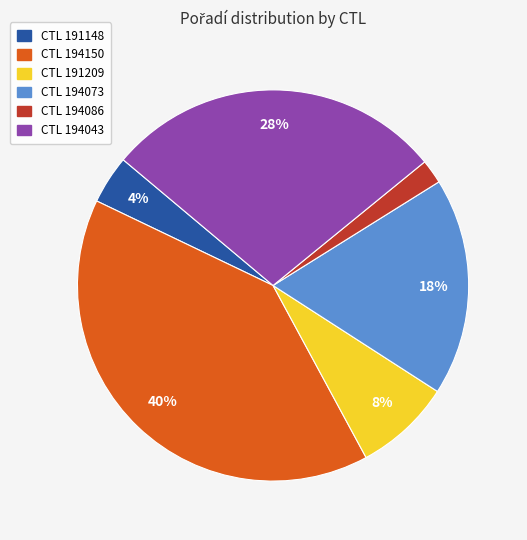

How many segments does this pie chart have?

6